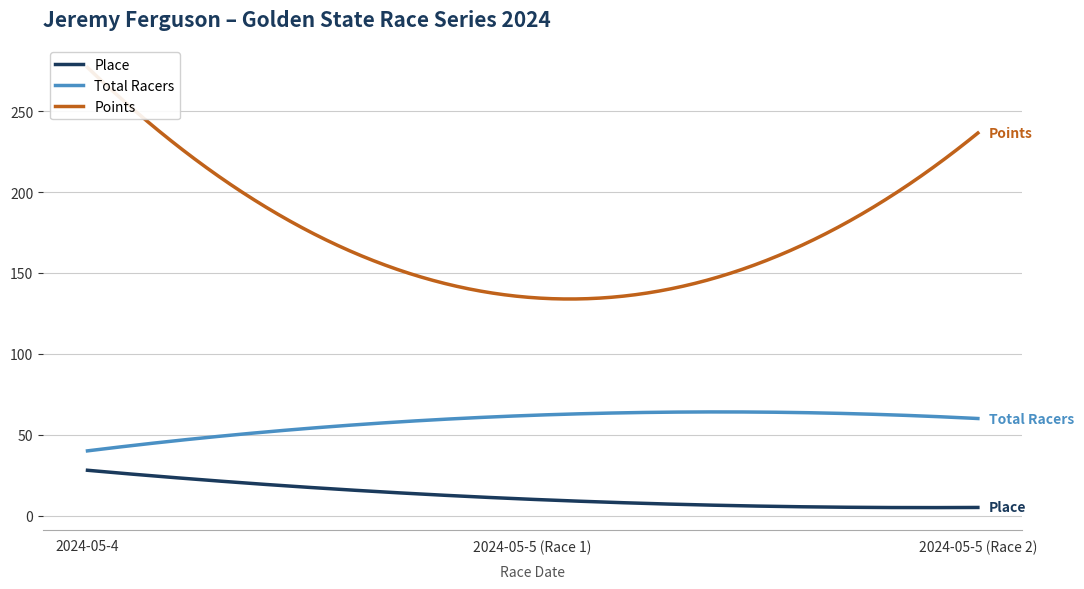

What is the label of the 2nd point from the left?

2024-05-5 (Race 1)